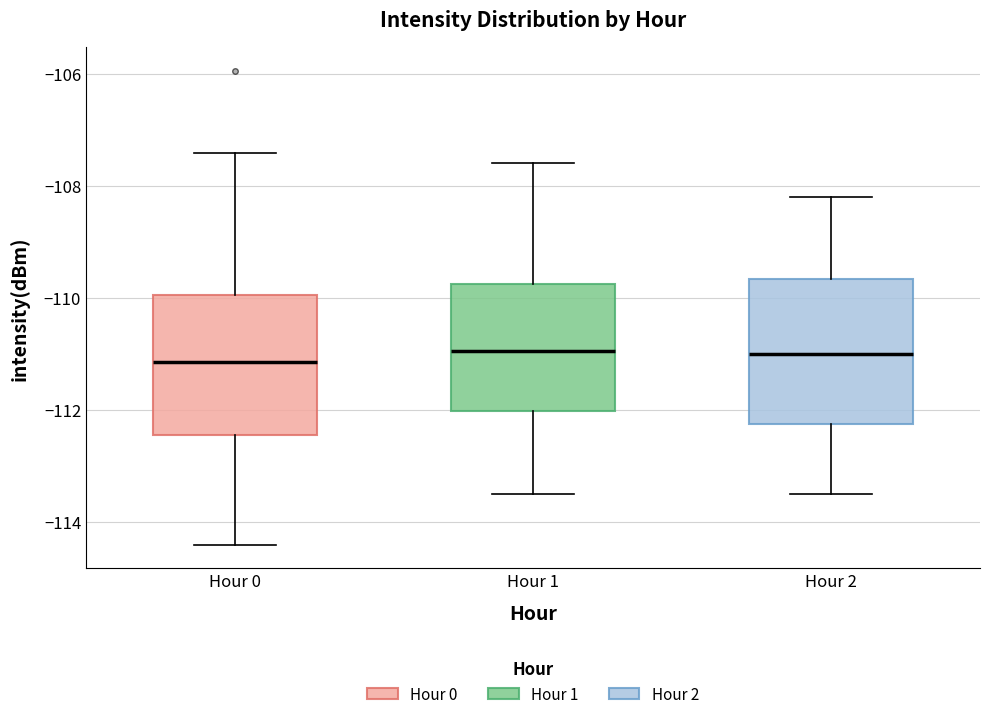

Reading left to right, transcribe this box plot: for each box, give where its median line is, the range the box spans, and where its two whiskers end, as read against the y-axis. The values are not printed on the chart, so give them approximately, as read against the axis.

Hour 0: median -111.2, box -112.4 to -110.0, whiskers -114.4 to -107.4
Hour 1: median -111.0, box -112.0 to -109.8, whiskers -113.4 to -107.6
Hour 2: median -111.0, box -112.2 to -109.6, whiskers -113.4 to -108.2